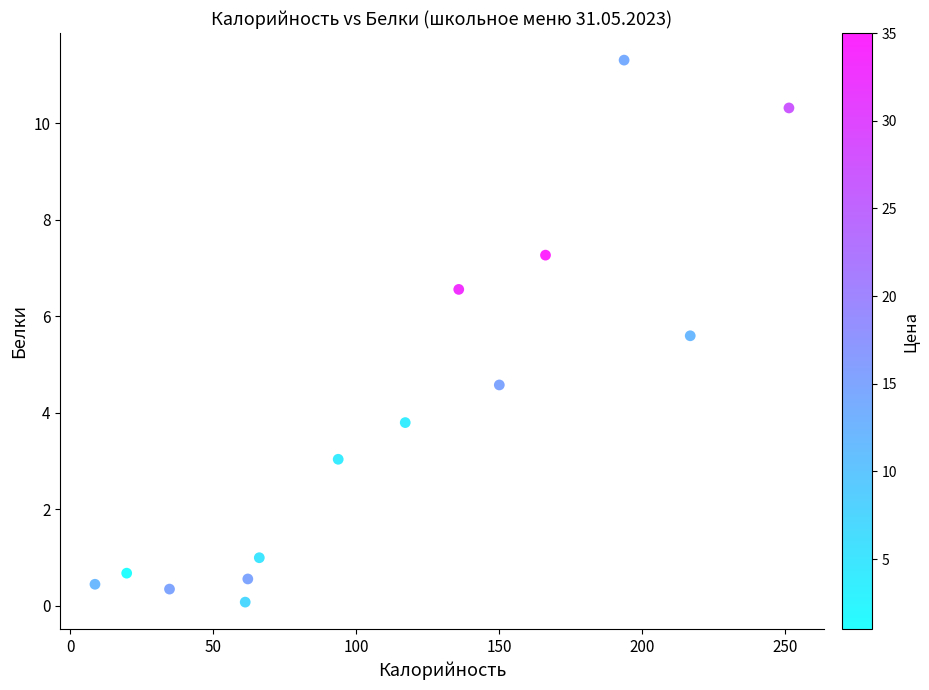

What is the range of X values (max minus min)?

242.6